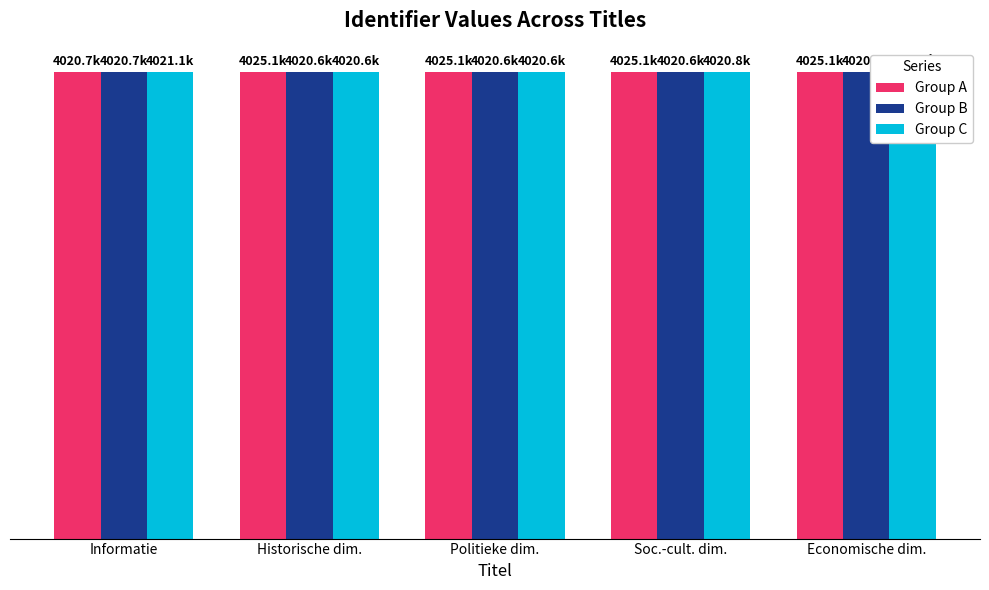

Is the value of Group A at Historische dim. greater than the value of Group B at Historische dim.?

Yes